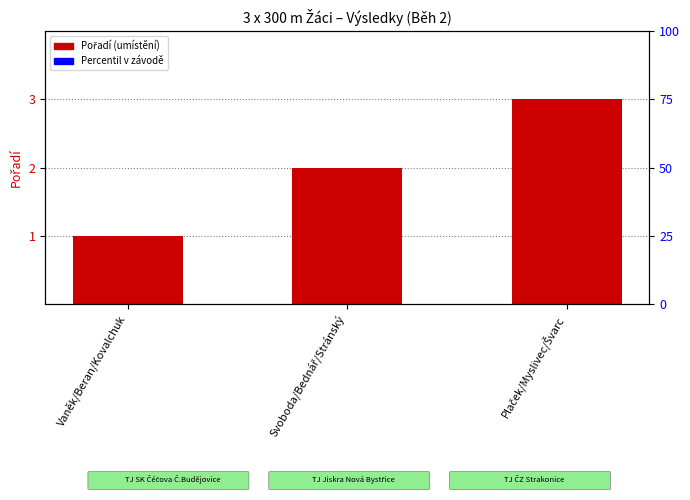

The value at Plaček/Myslivec/Švarc is 3. True or false?

True